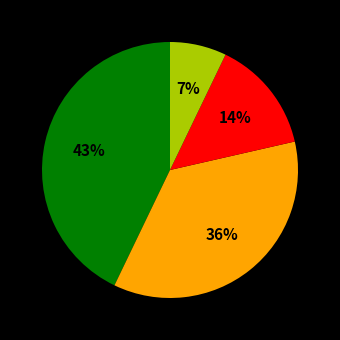

To the nearest percent, what is the difference between the largest and smallest slice percentages?

36%